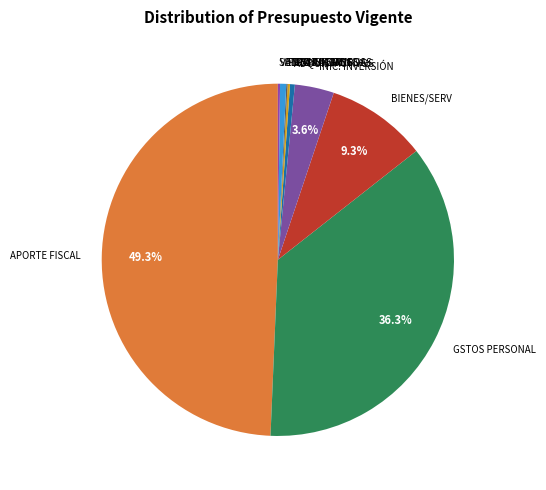

What is the largest slice in the pie chart?

APORTE FISCAL